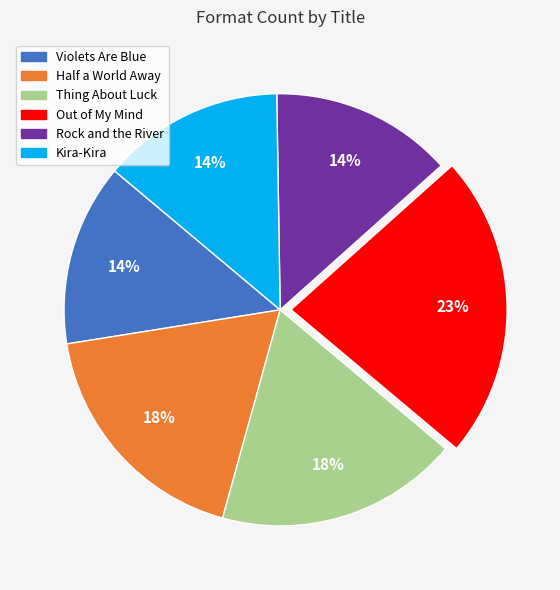

The Thing About Luck slice represents 33% of the pie. True or false?

False